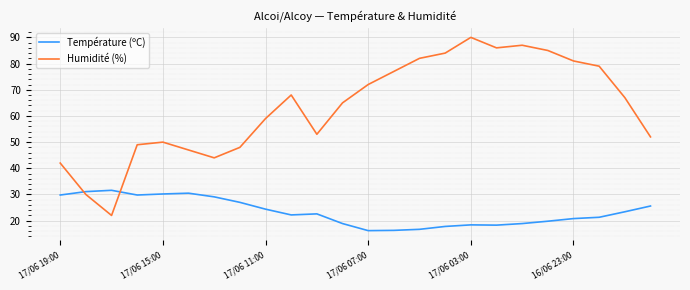

Which series ends up on top after the final intersection of Humidité (%) and Température (ºC)?

Humidité (%)